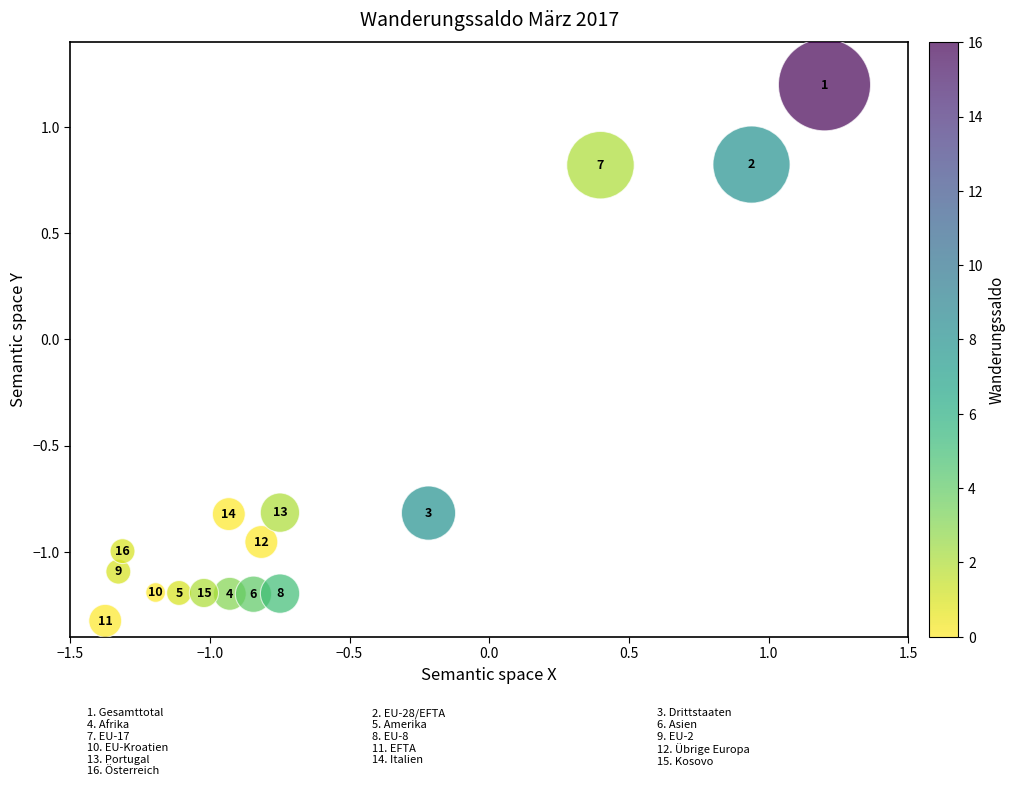

What is the range of Y values (max minus min)?

2.5